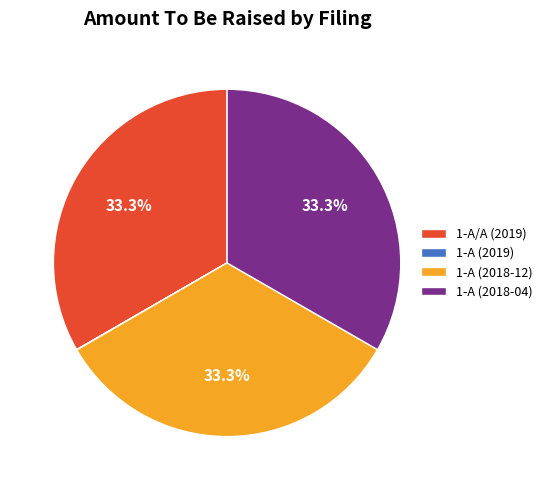

Does 1-A (2018-04) represent more than half of the total?

No